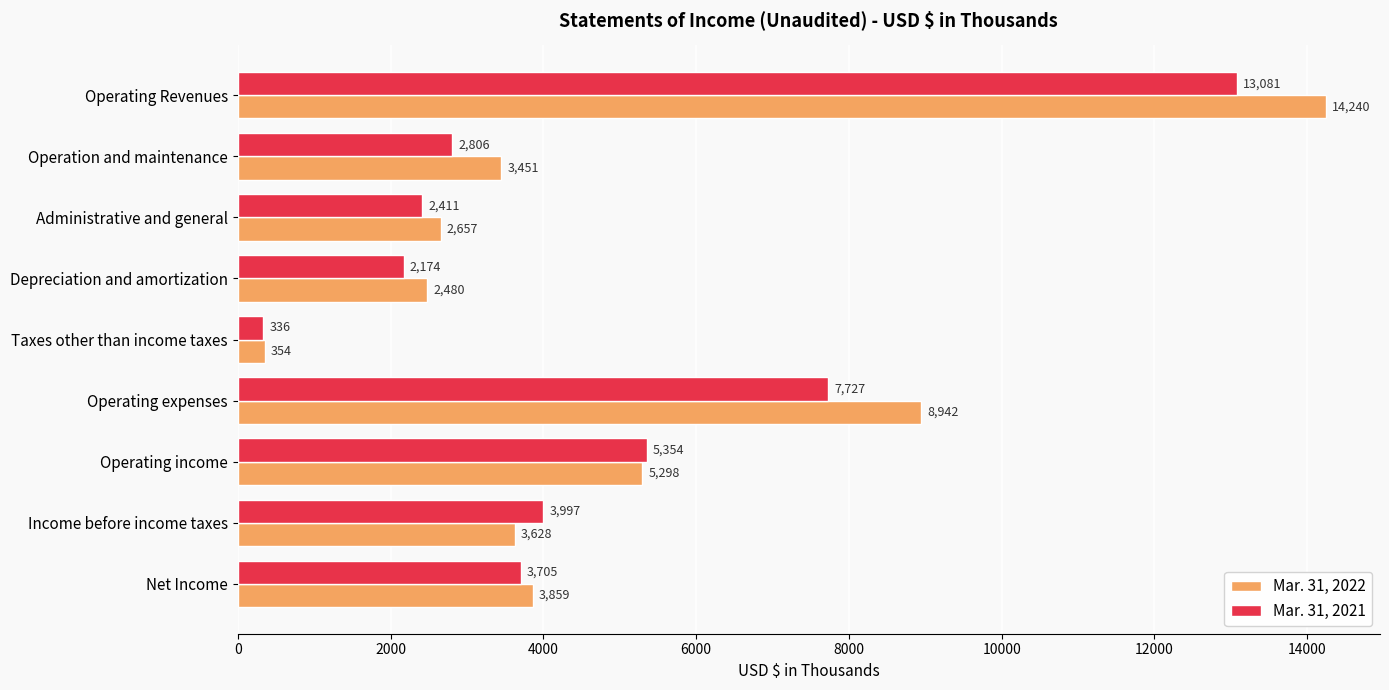

Count the number of data series in this chart.

2